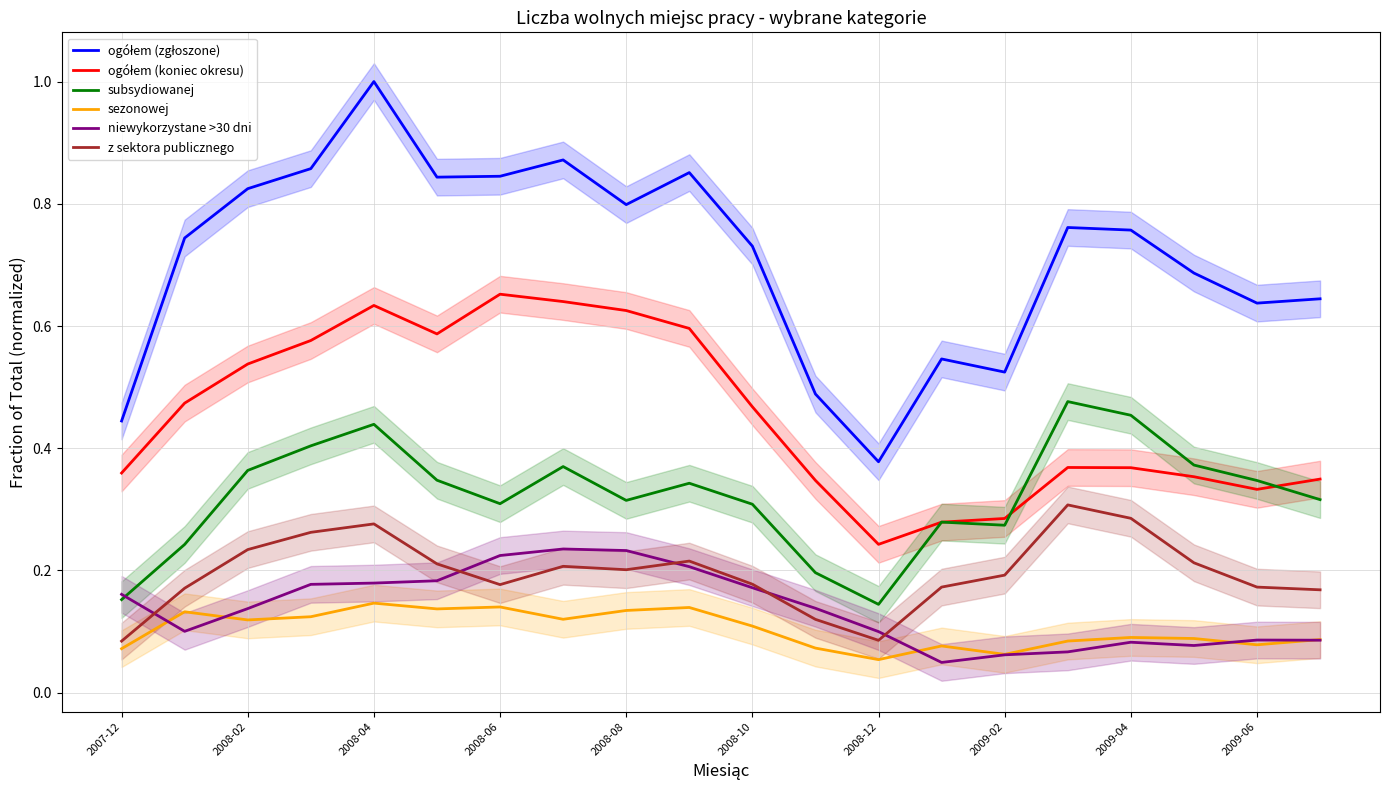

True or false: subsydiowanej and z sektora publicznego intersect in this chart.

False